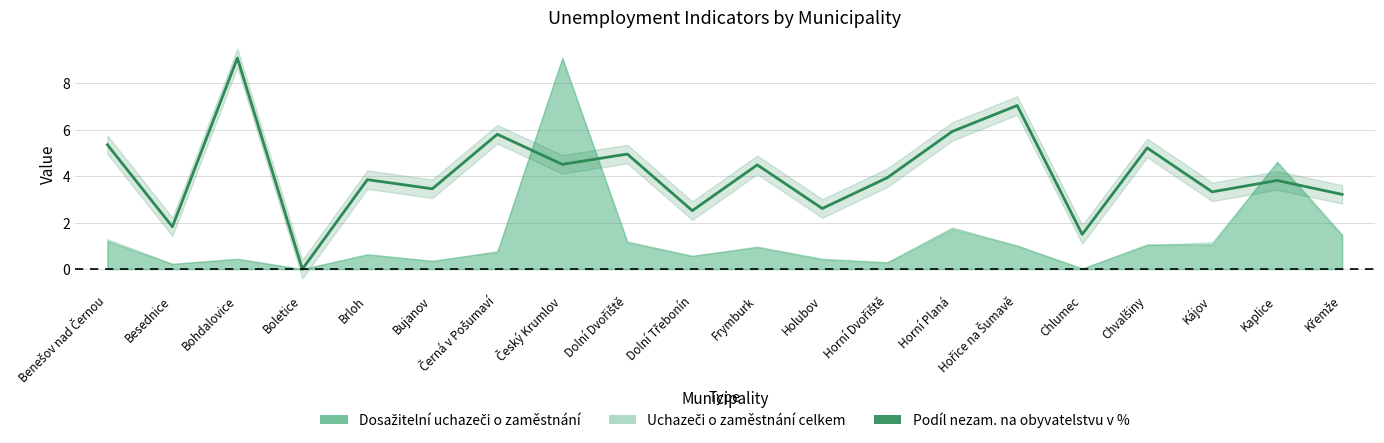

What is the greatest value displayed?

9.1